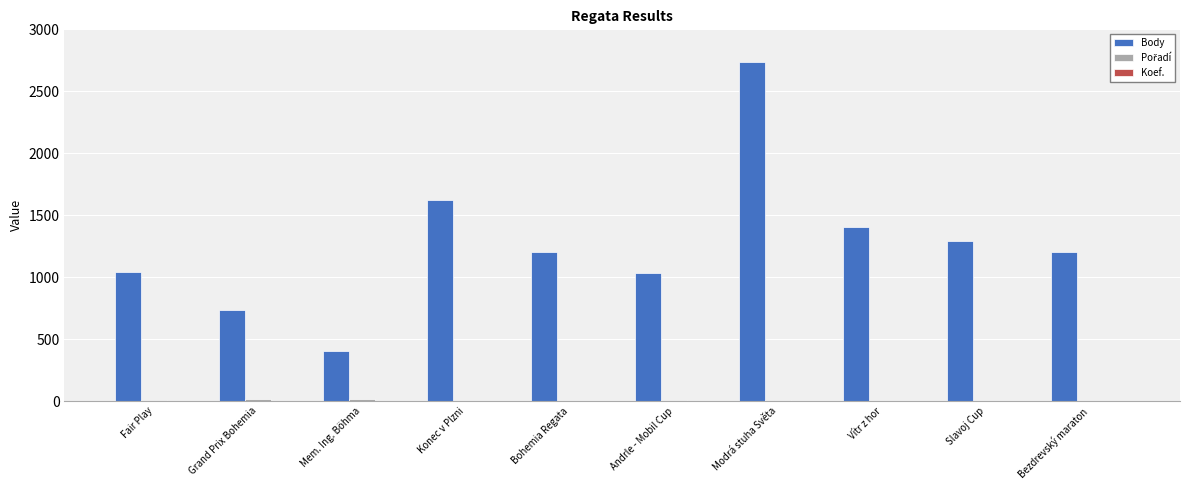

What is the sum of all Body values?

12681